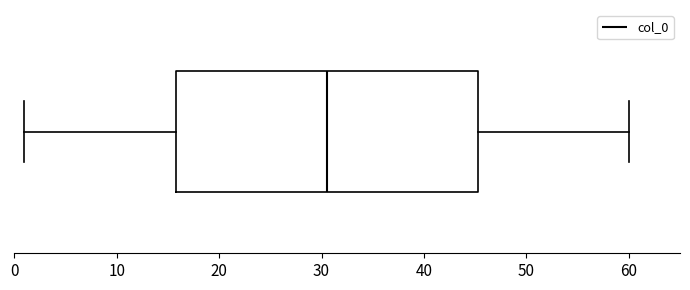

Transcribe this box plot: give where the median line is, the range the box spans, and where the two whiskers end, as read against the x-axis. The values are not printed on the chart, so give them approximately, as read against the axis.

median 31, box 16 to 45, whiskers 1 to 60